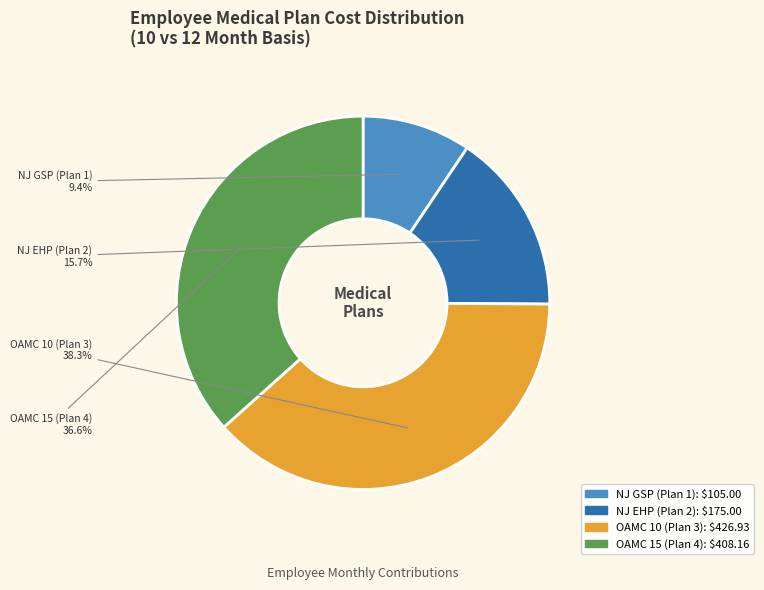

Is there a majority slice in this chart?

No